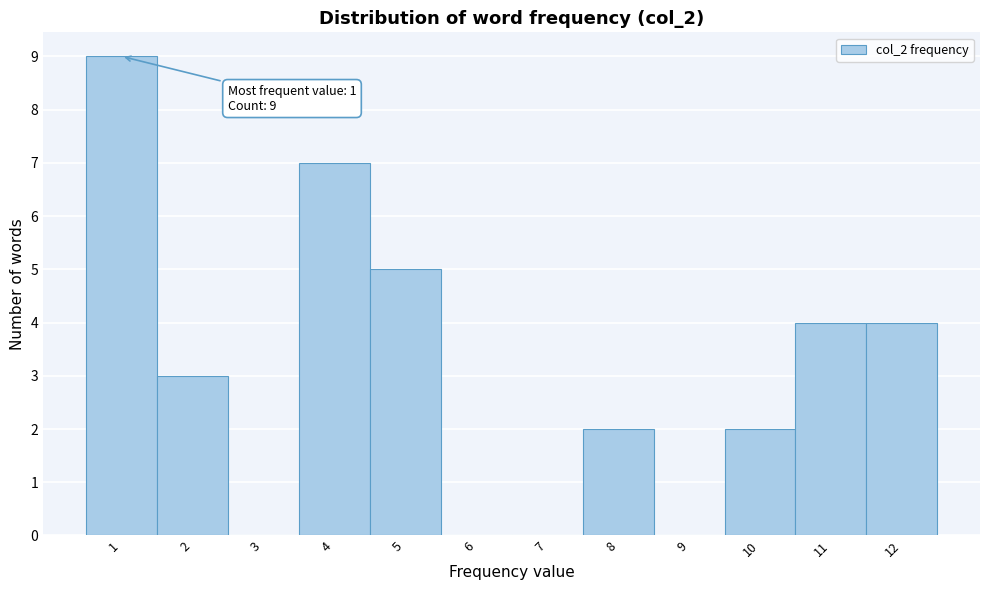

Over which range of the x-axis is the bar tallest?

0.5 to 1.5